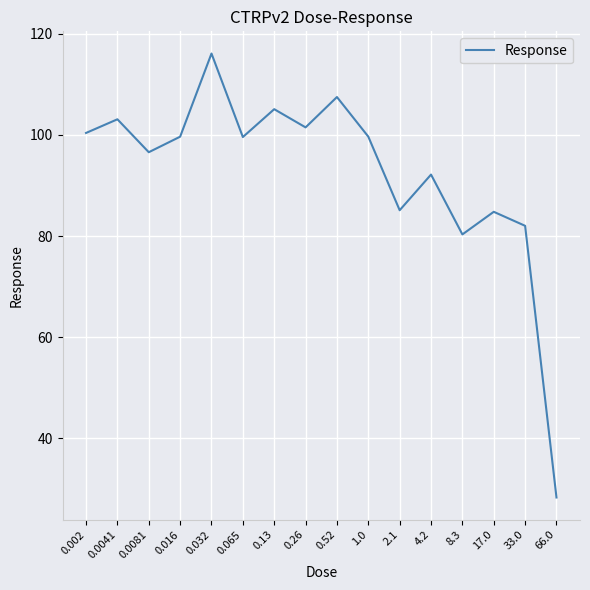

Read the value at 4.2.

92.2